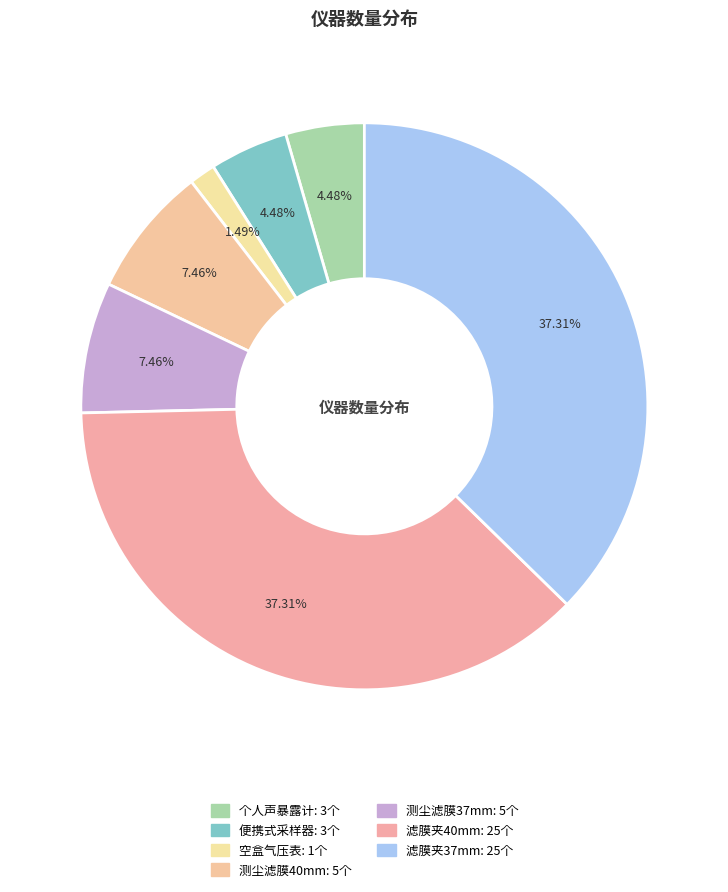

What is the smallest slice in the pie chart?

空盒气压表